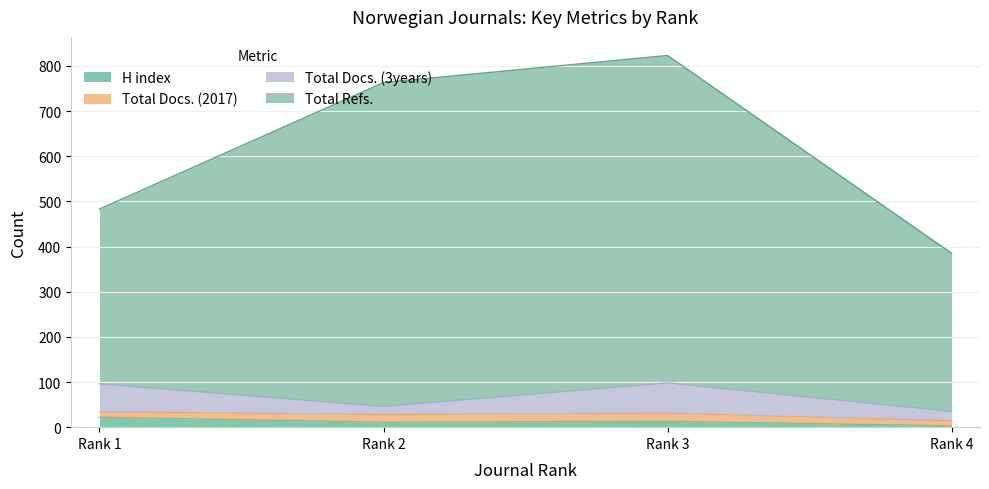

What is the difference between the highest and lowest values at Rank 4?

382